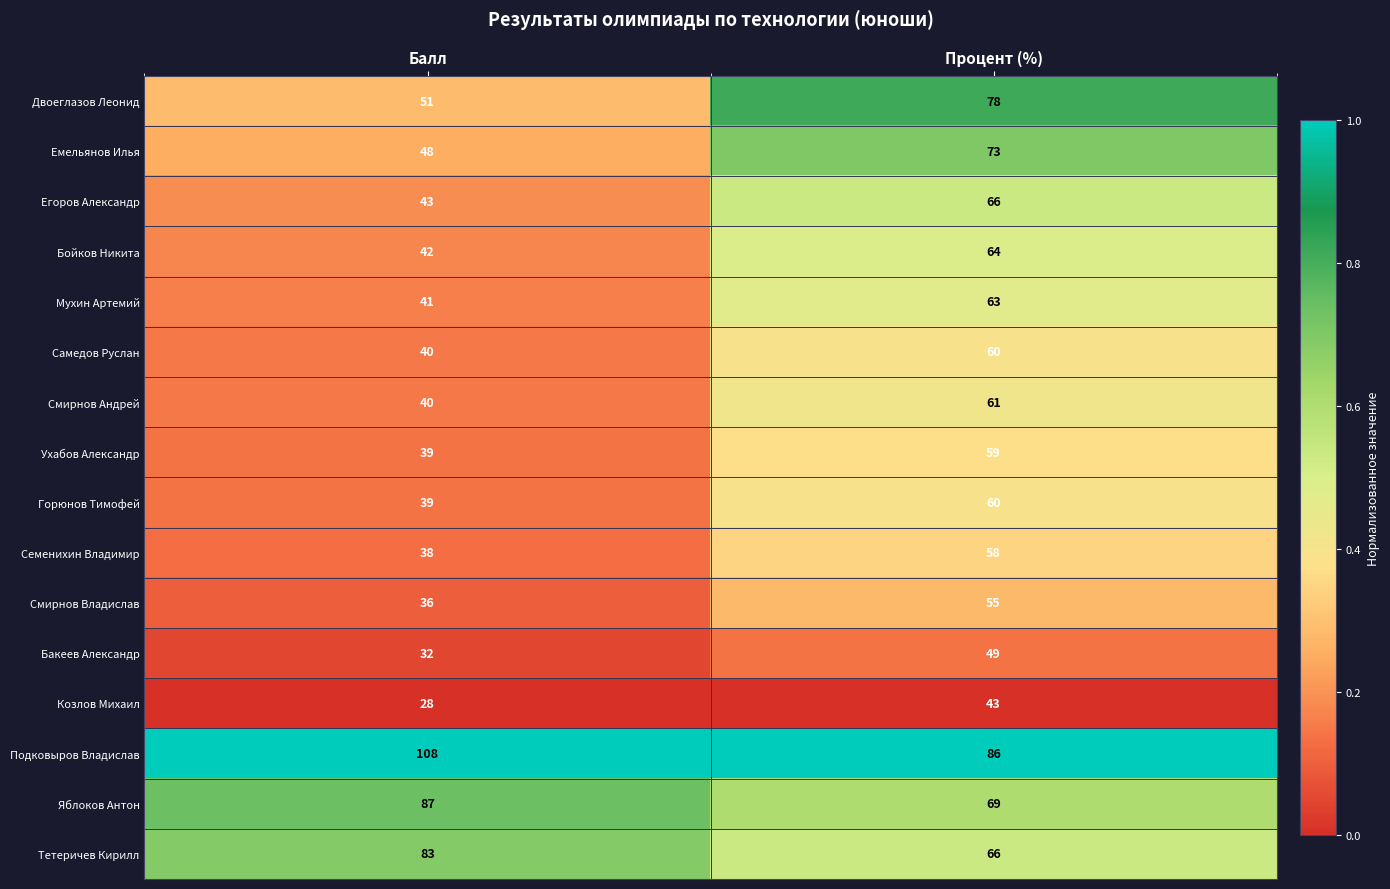

At which category is the sum across all series the highest?

Процент (%)